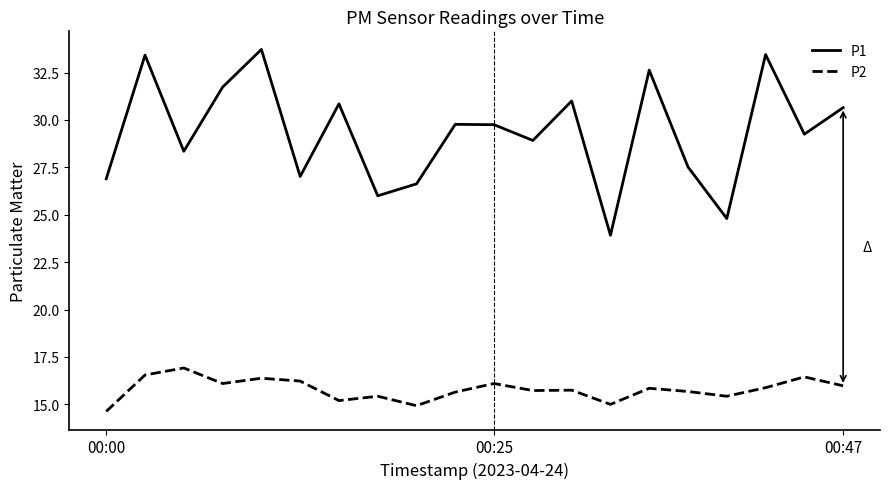

What is the difference between the maximum and minimum values in the P1 series?

9.8